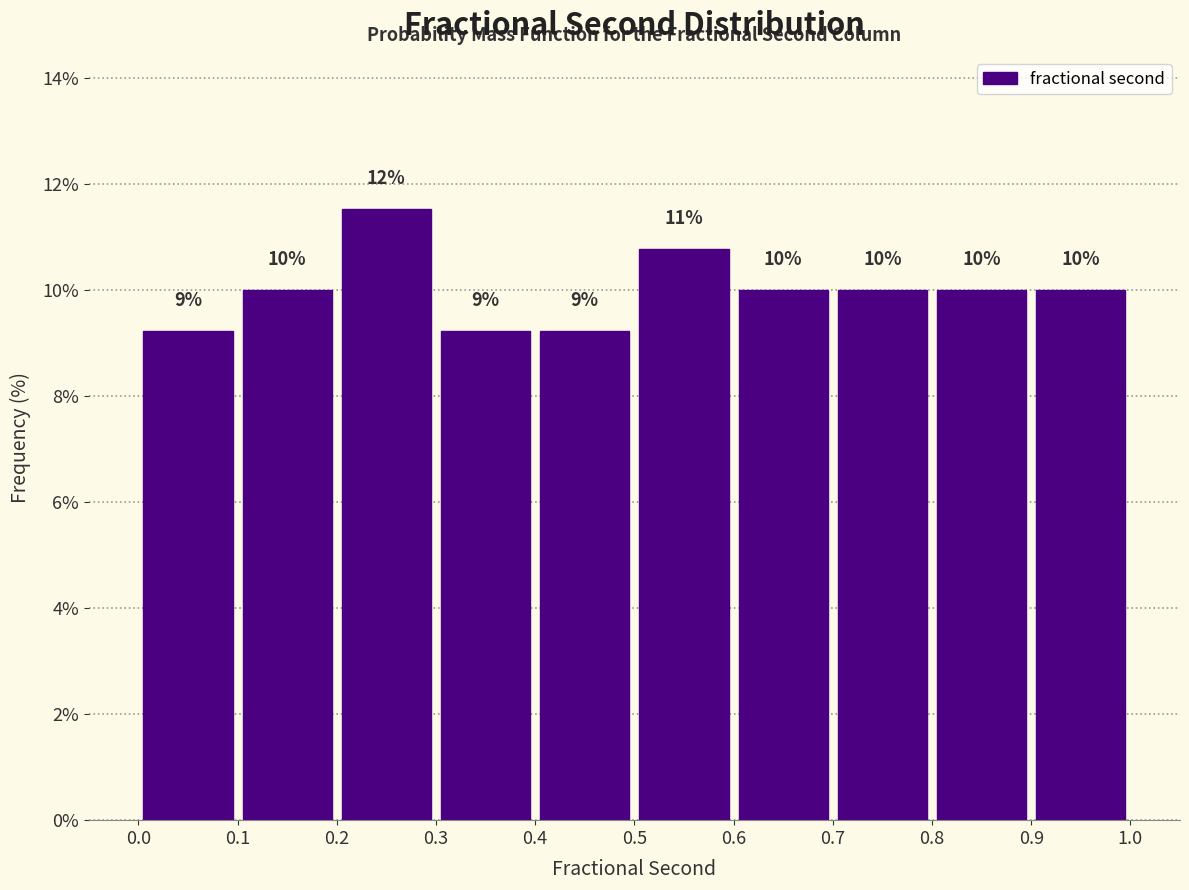

Which range on the x-axis has the tallest bar?

0.2 to 0.3